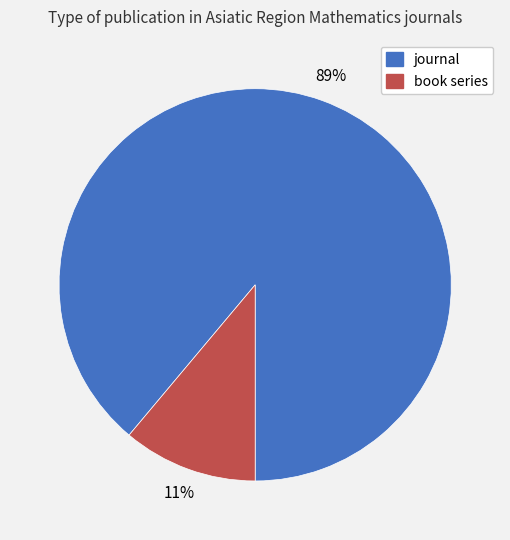

Between journal and book series, which is larger?

journal